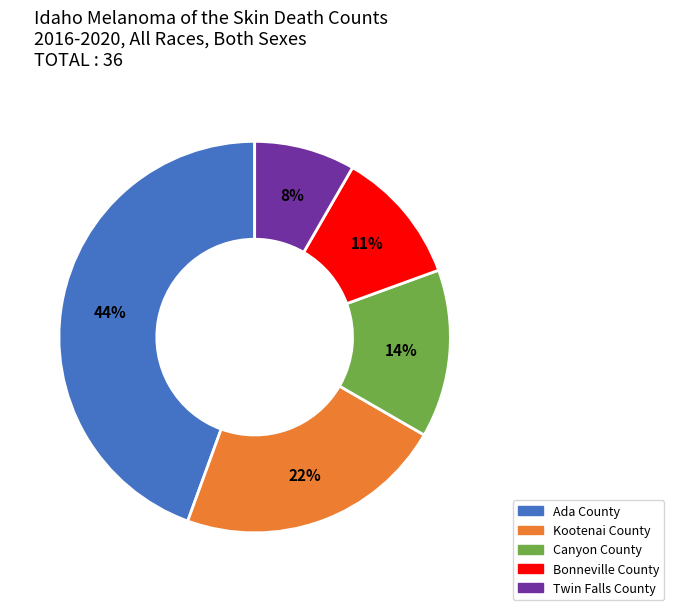

Combined, do Kootenai County and Ada County account for over 50%?

Yes